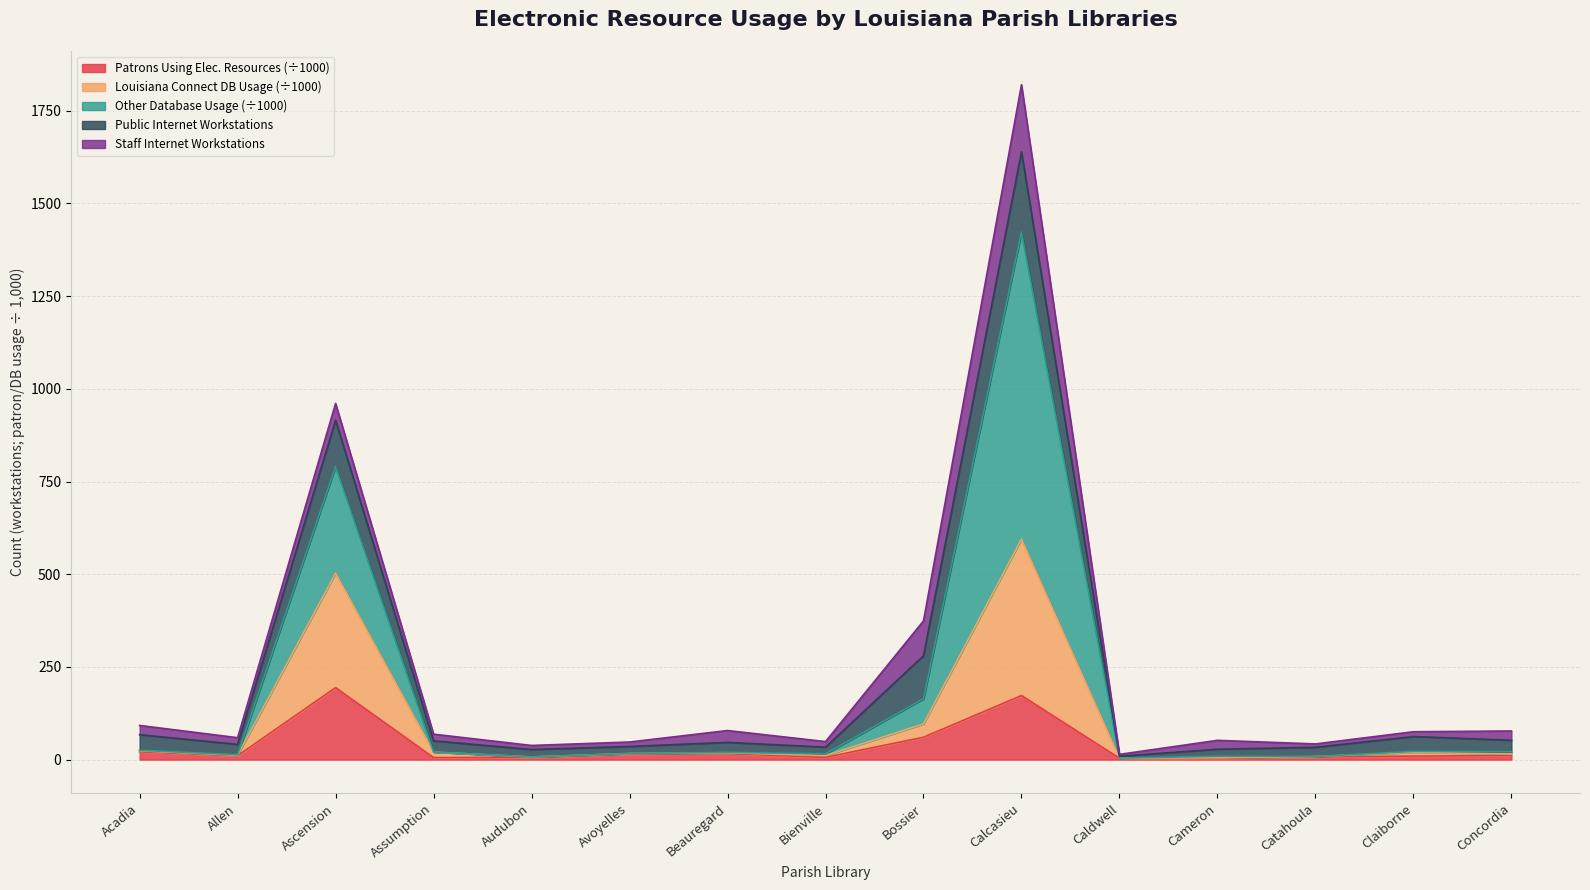

Does the chart have visible grid lines?

Yes